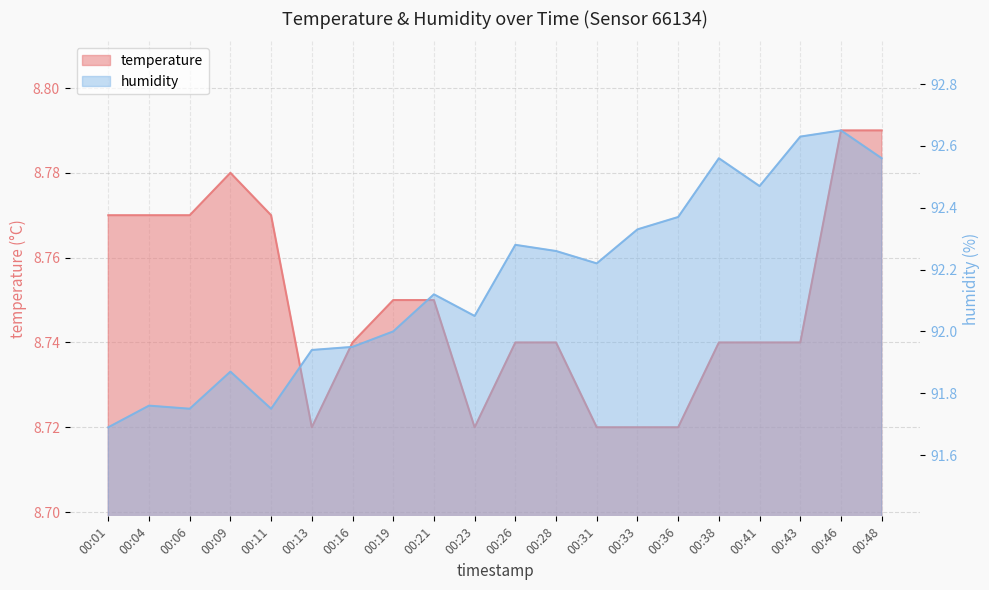

Is it true that temperature equals 13.6 at 00:31?

False